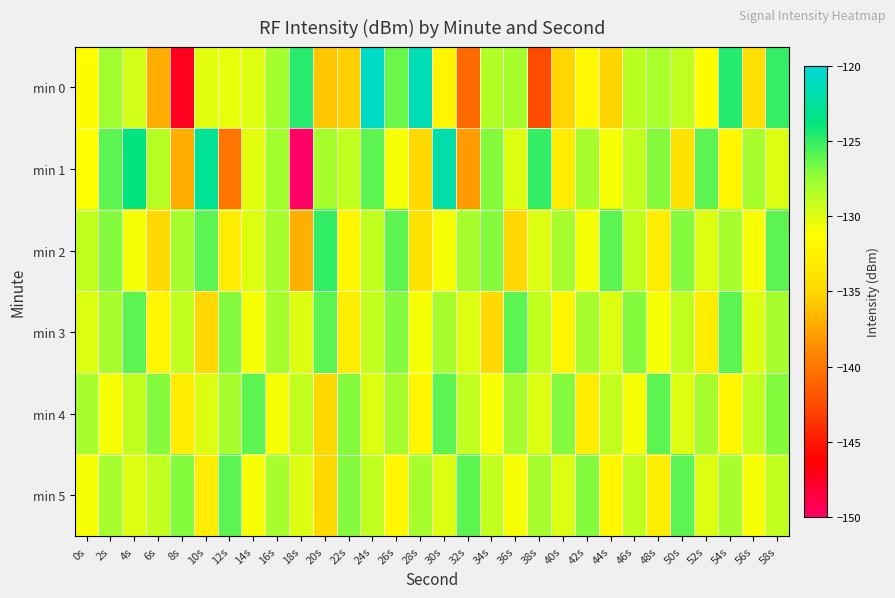

What is the spread (max minus min) of values at 28s?

13.6